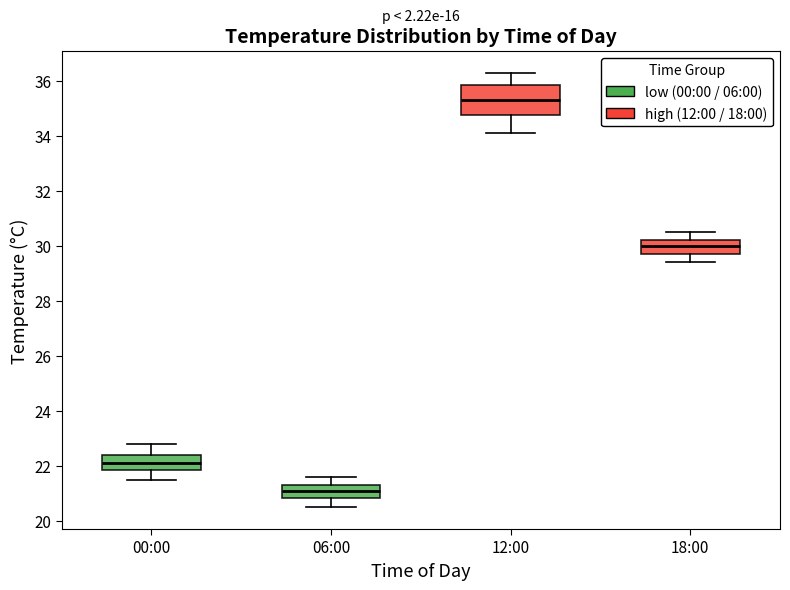

Reading left to right, transcribe this box plot: for each box, give where its median line is, the range the box spans, and where its two whiskers end, as read against the y-axis. The values are not printed on the chart, so give them approximately, as read against the axis.

00:00: median 22.2, box 21.8 to 22.4, whiskers 21.6 to 22.8
06:00: median 21.2, box 20.8 to 21.4, whiskers 20.6 to 21.6
12:00: median 35.4, box 34.8 to 35.8, whiskers 34.2 to 36.4
18:00: median 30.0, box 29.8 to 30.2, whiskers 29.4 to 30.6